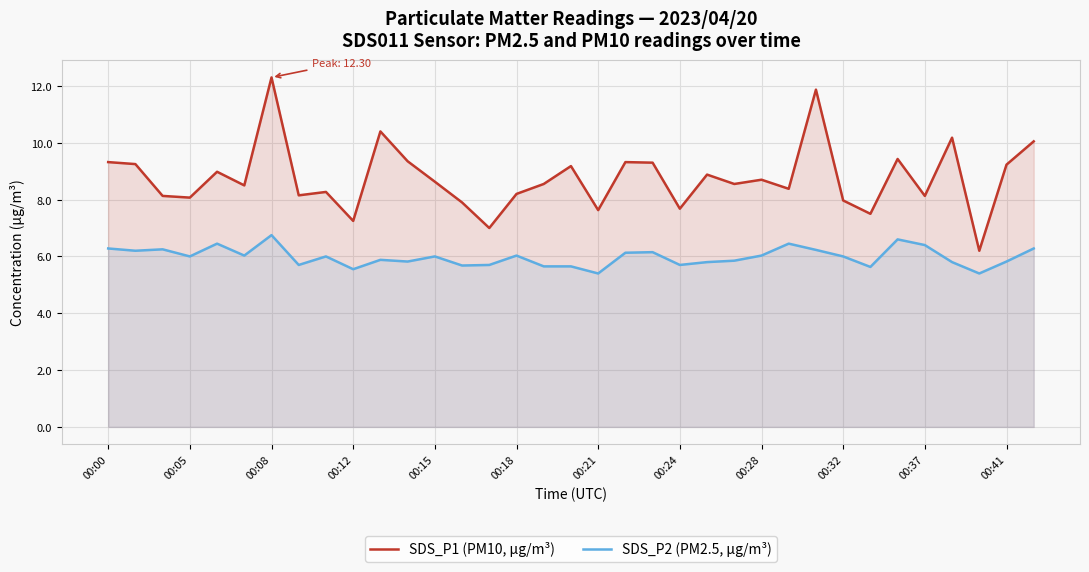

How many values in the SDS_P2 (PM2.5, µg/m³) series are below 6?

16